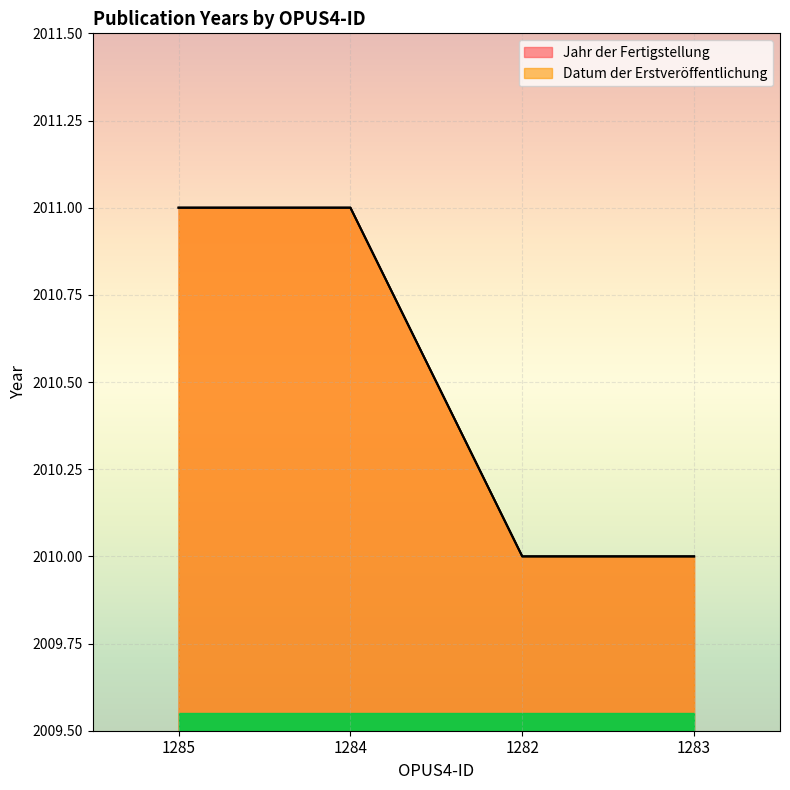

What is the maximum value for Datum der Erstveröffentlichung?

2011